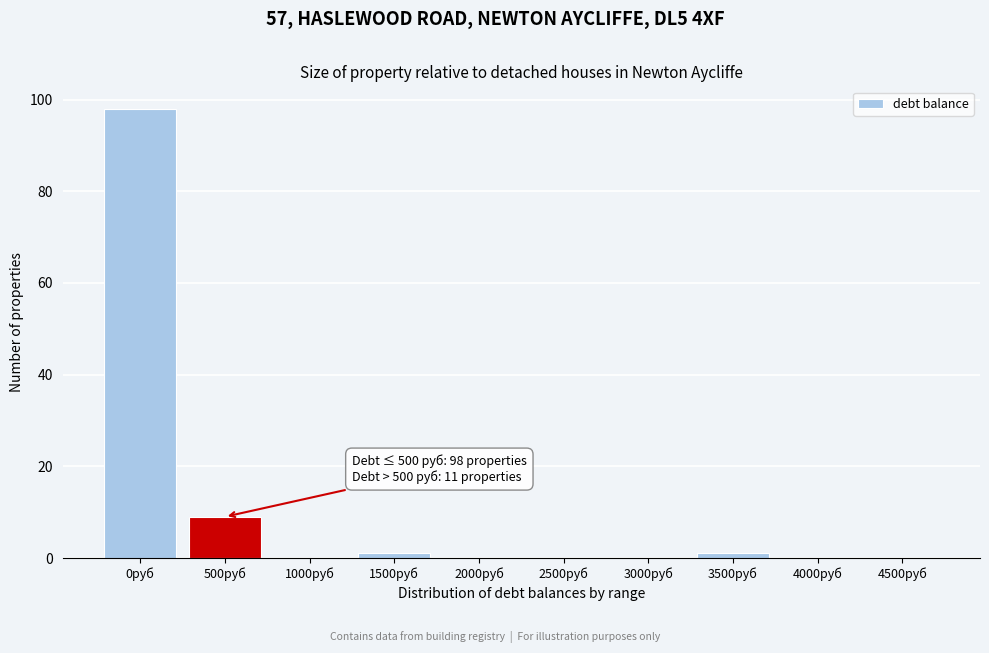

Reading right to left, list all the values displayed in this chart.

4500руб=0	4000руб=0	3500руб=1	3000руб=0	2500руб=0	2000руб=0	1500руб=1	1000руб=0	500руб=9	0руб=98